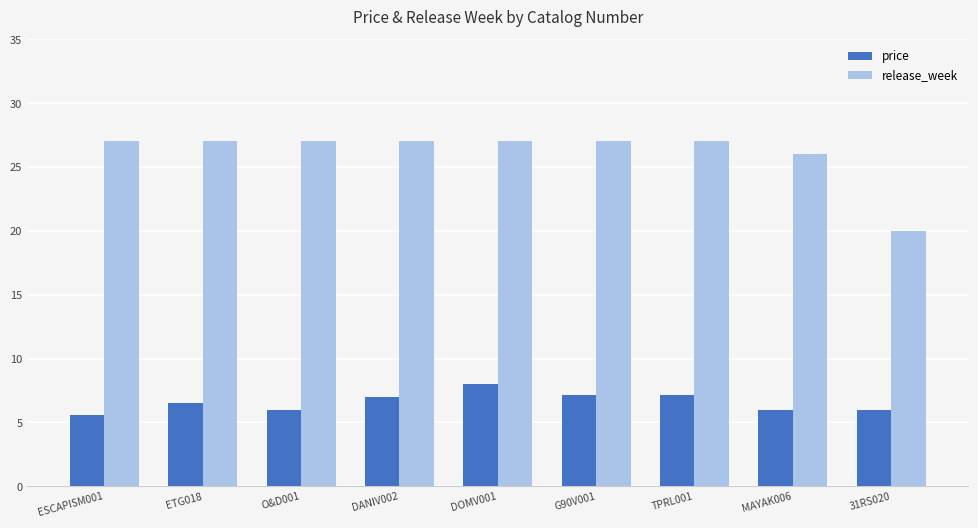

Which series has the largest range (max minus min)?

release_week